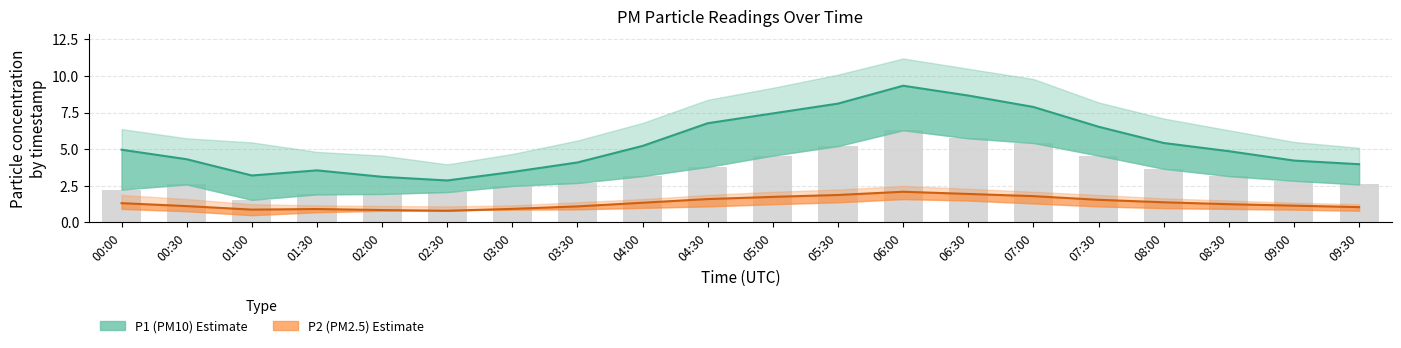

Reading left to right, what are all the values shown in this chart?

P1: 5.0	4.3	3.2	3.6	3.1	2.9	3.5	4.1	5.2	6.8	7.5	8.1	9.3	8.7	7.9	6.5	5.4	4.9	4.2	4.0
P1_upper: 6.4	5.8	5.5	4.8	4.6	4.0	4.7	5.6	6.8	8.4	9.2	10.1	11.2	10.5	9.8	8.2	7.1	6.3	5.5	5.1
P1_lower: 2.2	2.6	1.6	1.9	1.9	2.1	2.5	2.7	3.2	3.8	4.6	5.2	6.3	5.8	5.4	4.6	3.7	3.2	2.9	2.6
P2: 1.3	1.1	0.9	0.9	0.8	0.8	0.9	1.1	1.4	1.6	1.8	1.9	2.1	1.9	1.8	1.6	1.4	1.2	1.1	1.1
P2_upper: 1.9	1.6	1.2	1.2	1.1	1.1	1.2	1.4	1.6	1.9	2.1	2.2	2.5	2.3	2.1	1.9	1.6	1.5	1.4	1.2
P2_lower: 0.9	0.8	0.5	0.7	0.8	0.8	0.9	0.9	1.0	1.1	1.2	1.4	1.6	1.5	1.3	1.1	1.0	0.9	0.9	0.8